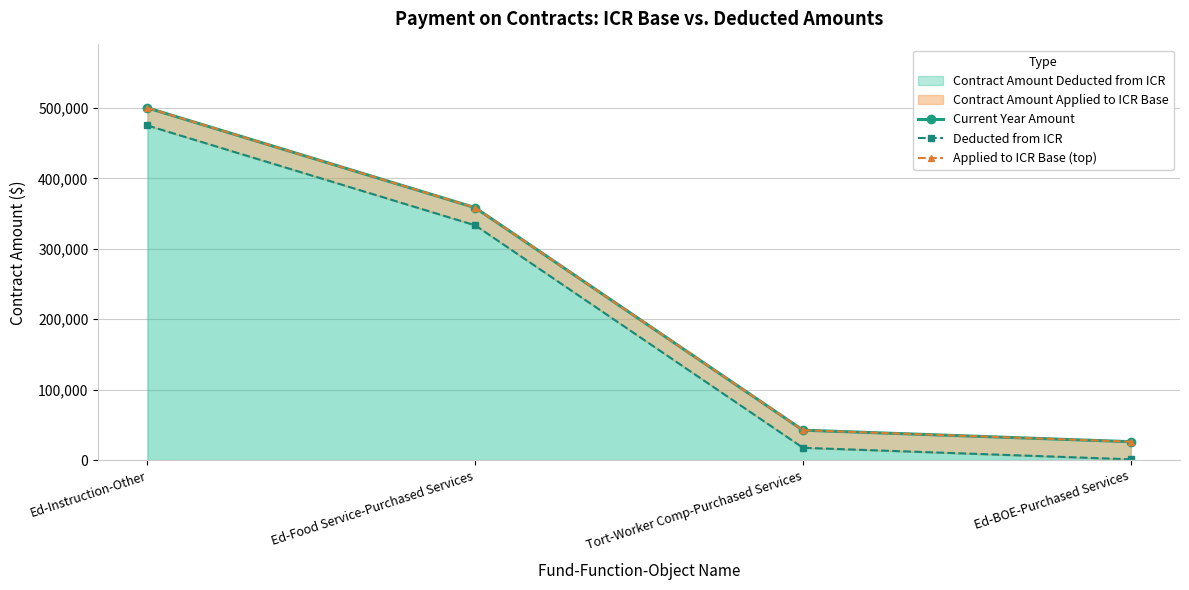

What is the difference between the Applied to ICR Base (top) values at Ed-BOE-Purchased Services and Tort-Worker Comp-Purchased Services?

16335.0